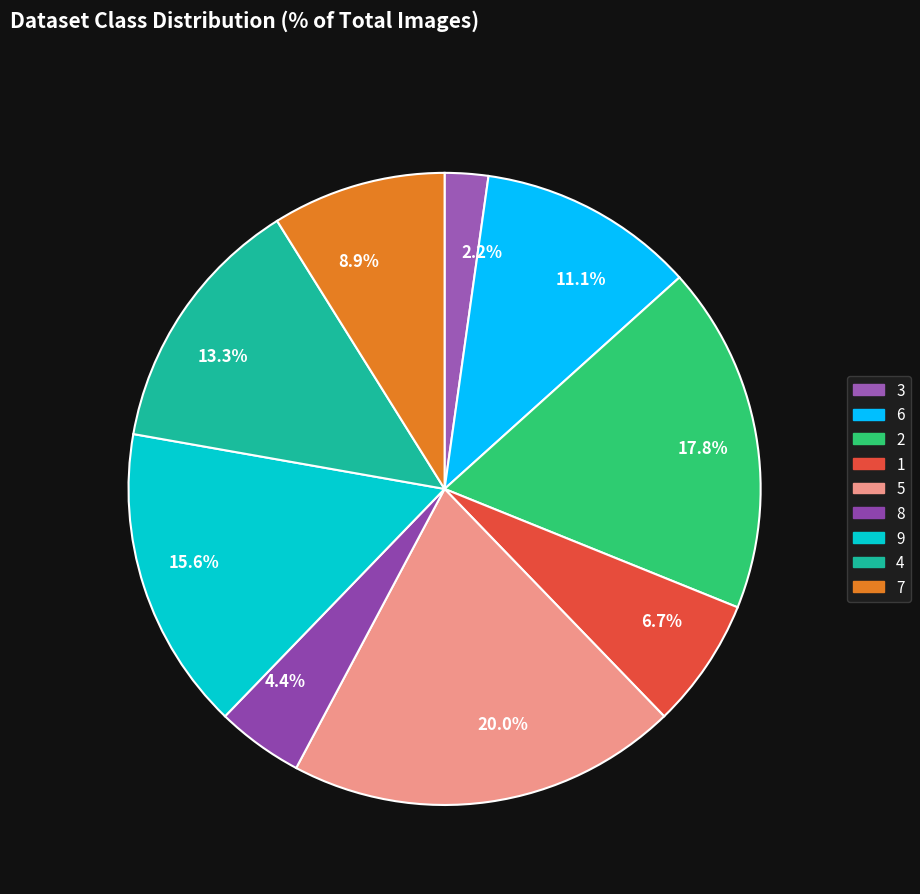

True or false: 7 accounts for 22% of the total.

False